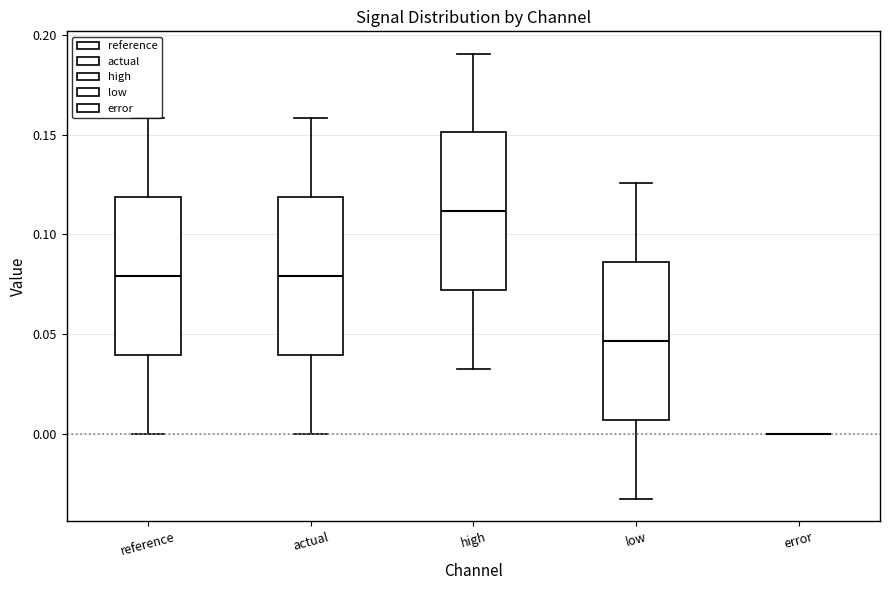

Reading left to right, transcribe this box plot: for each box, give where its median line is, the range the box spans, and where its two whiskers end, as read against the y-axis. The values are not printed on the chart, so give them approximately, as read against the axis.

reference: median 0.080, box 0.040 to 0.120, whiskers 0.000 to 0.160
actual: median 0.080, box 0.040 to 0.120, whiskers 0.000 to 0.160
high: median 0.110, box 0.070 to 0.150, whiskers 0.035 to 0.190
low: median 0.045, box 0.005 to 0.085, whiskers -0.030 to 0.125
error: box collapsed to a line at 0.000, whiskers 0.000 to 0.000